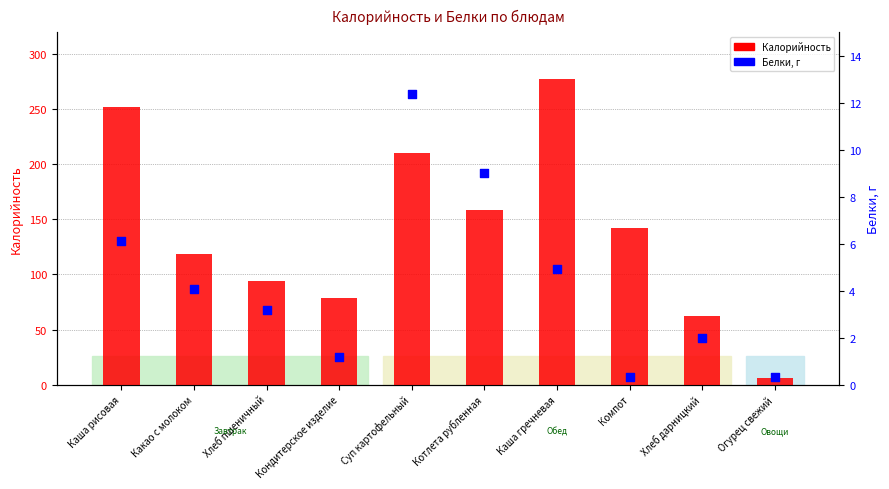

Is the value of Белки, г at Котлета рубленная greater than the value of Калорийность at Суп картофельный?

No